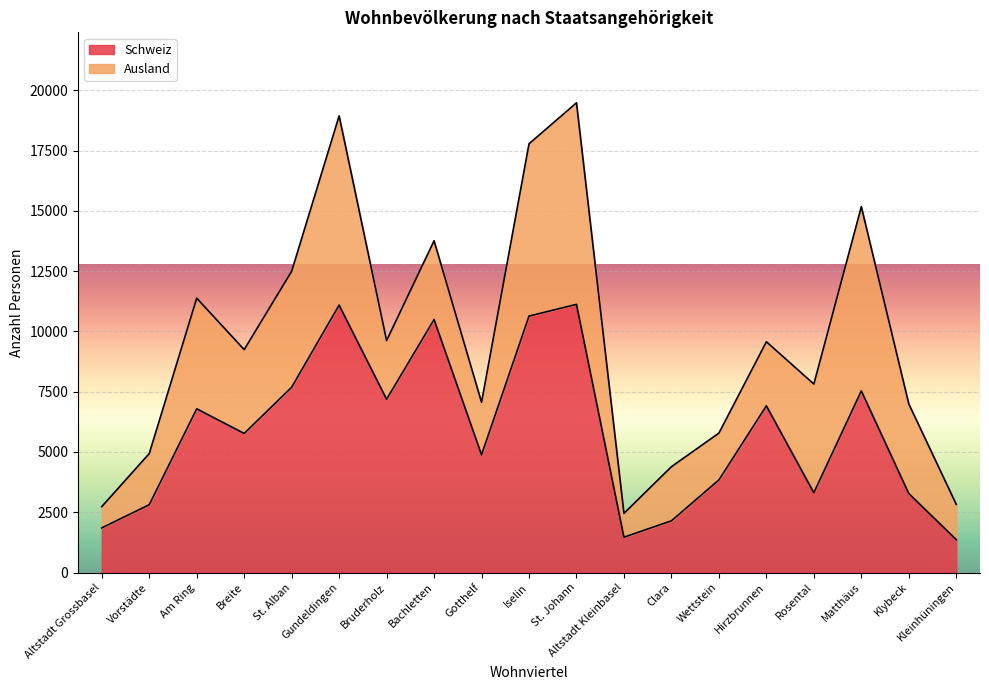

What is the smallest value displayed?

1366